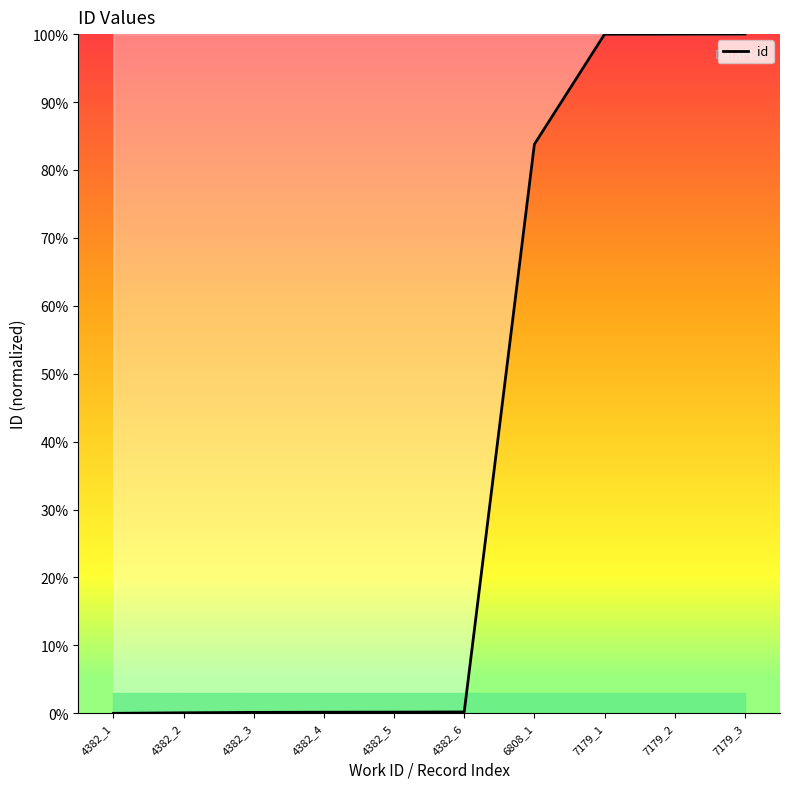

What is the greatest value displayed?

100.0